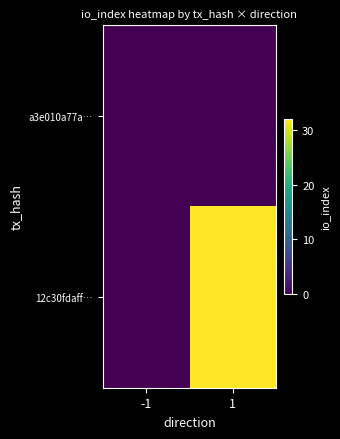

Count the number of data series in this chart.

2